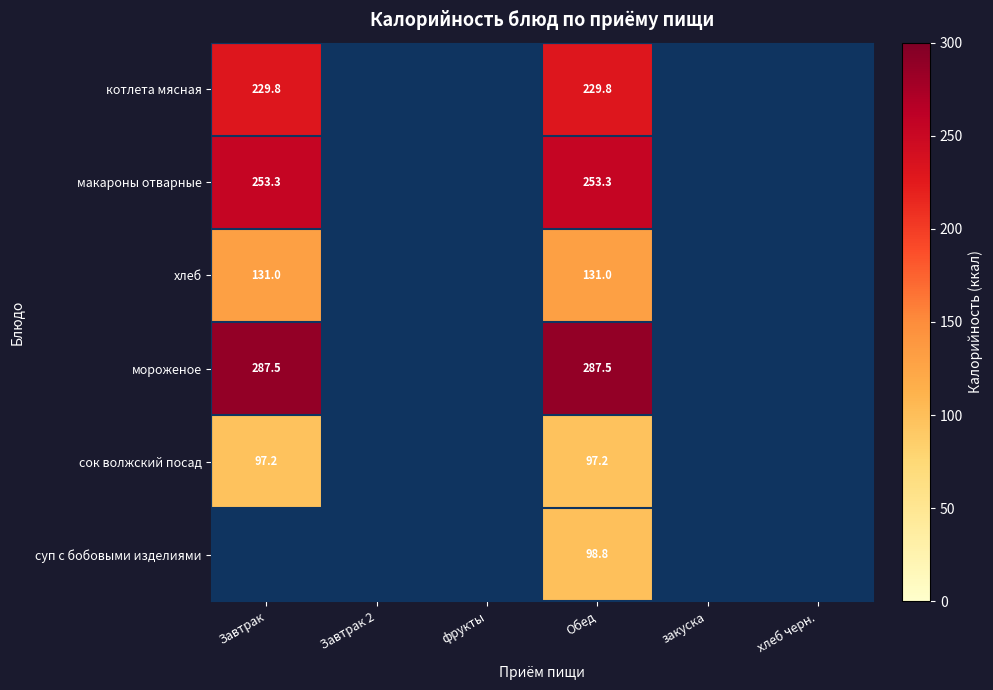

Where is сок волжский посад nearest to the value 97?

Завтрак